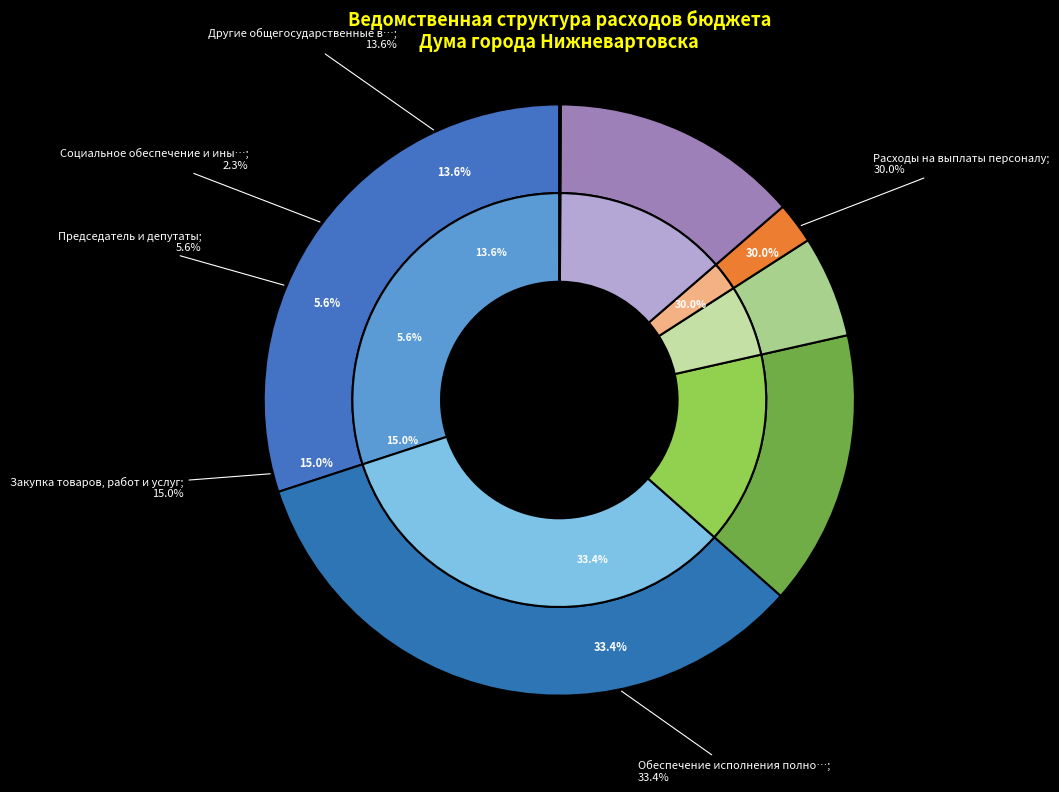

Is there any slice that represents more than half of the pie?

No